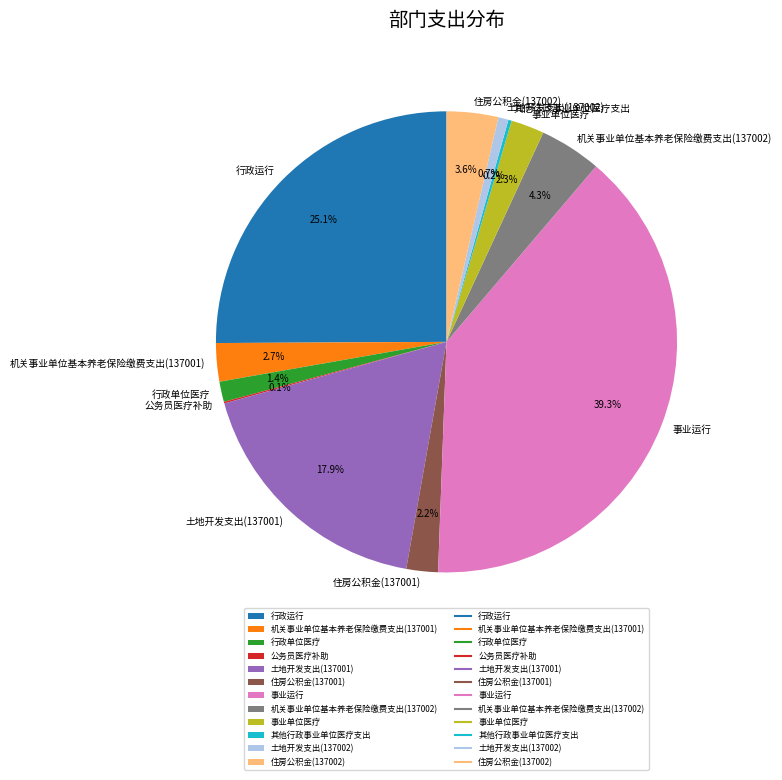

How much of the chart is everything except 土地开发支出(137002)?

99.3%